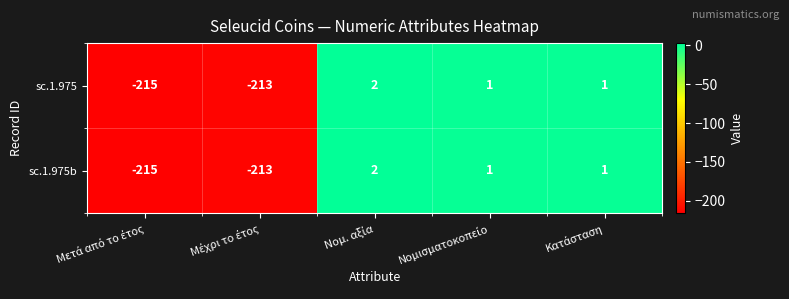

Reading left to right, transcribe all the data shown in this chart.

sc.1.975: -215	-213	2	1	1
sc.1.975b: -215	-213	2	1	1